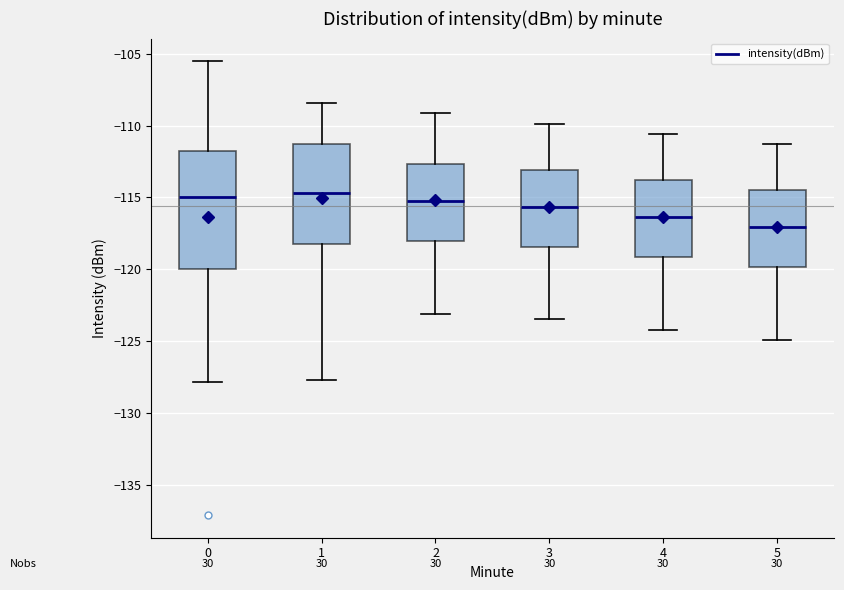

Reading left to right, read every box against the y-axis: the position of its median line, the range the box covers, and the ends of its whiskers. The values are not printed on the chart, so give them approximately, as read against the axis.

0: median -115.0, box -120.0 to -112.0, whiskers -128.0 to -105.5
1: median -114.5, box -118.0 to -111.5, whiskers -127.5 to -108.5
2: median -115.0, box -118.0 to -112.5, whiskers -123.0 to -109.0
3: median -115.5, box -118.5 to -113.0, whiskers -123.5 to -110.0
4: median -116.5, box -119.0 to -114.0, whiskers -124.0 to -110.5
5: median -117.0, box -120.0 to -114.5, whiskers -125.0 to -111.5